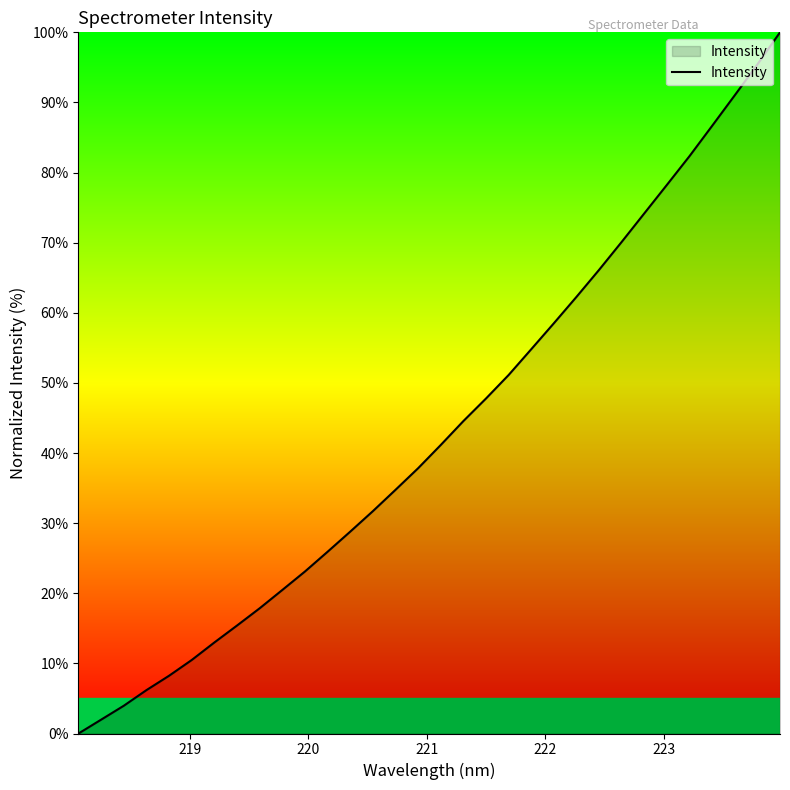

What is the maximum value shown in the chart?

100.0